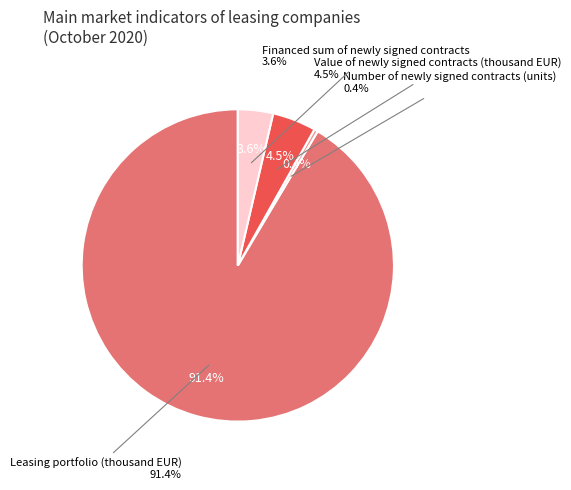

To the nearest percent, what portion does Leasing portfolio (thousand EUR) represent?

91%